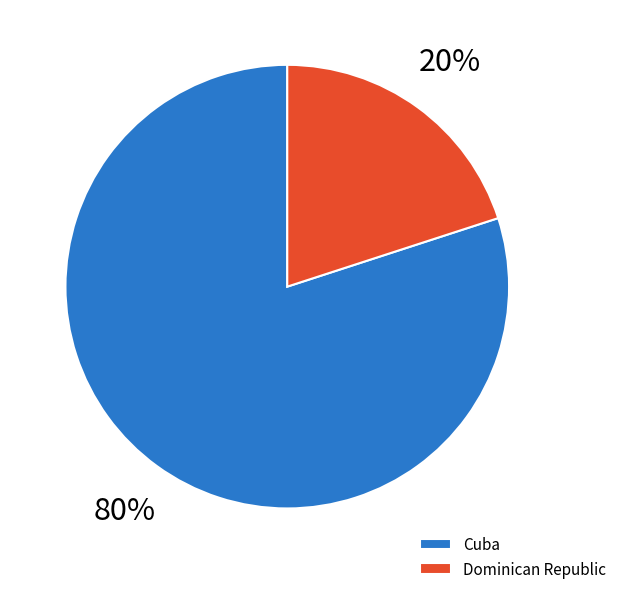

Is there a majority slice in this chart?

Yes